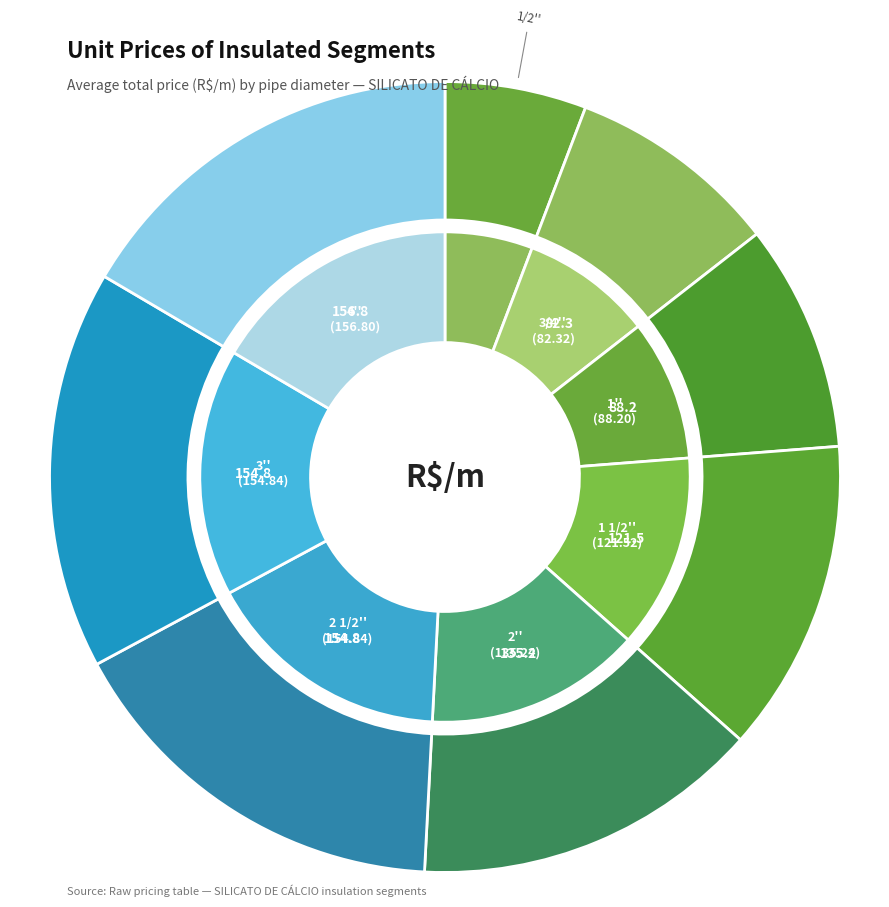

What percentage is NOT represented by 3''?

83.7%